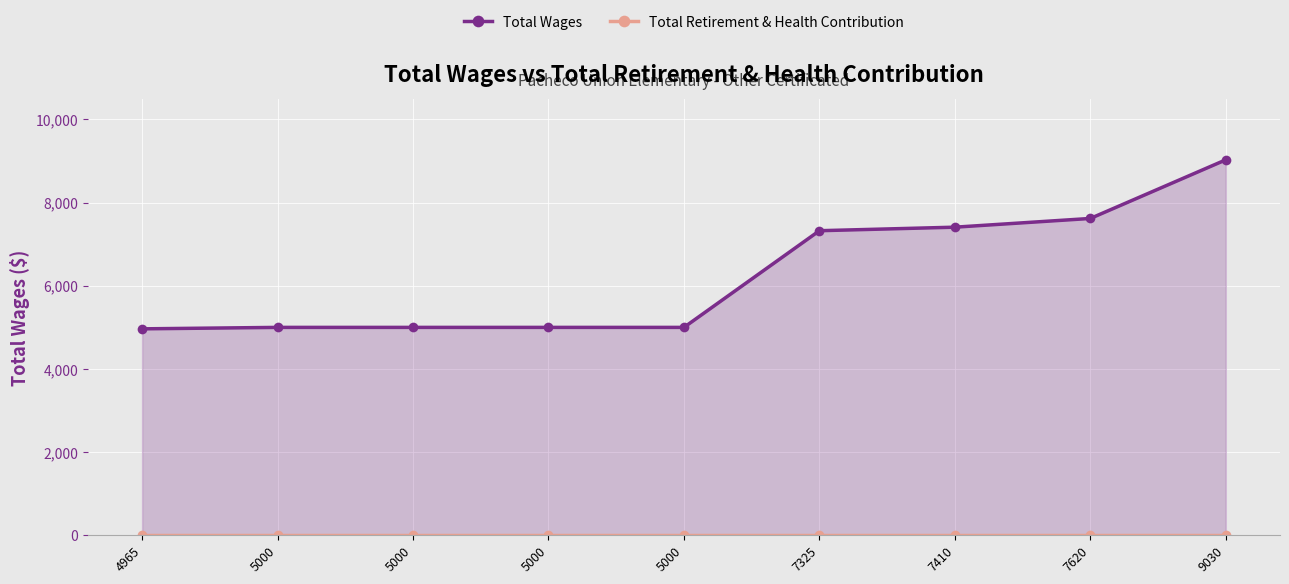

True or false: Total Wages has more than 0 points higher than both neighbors.

False